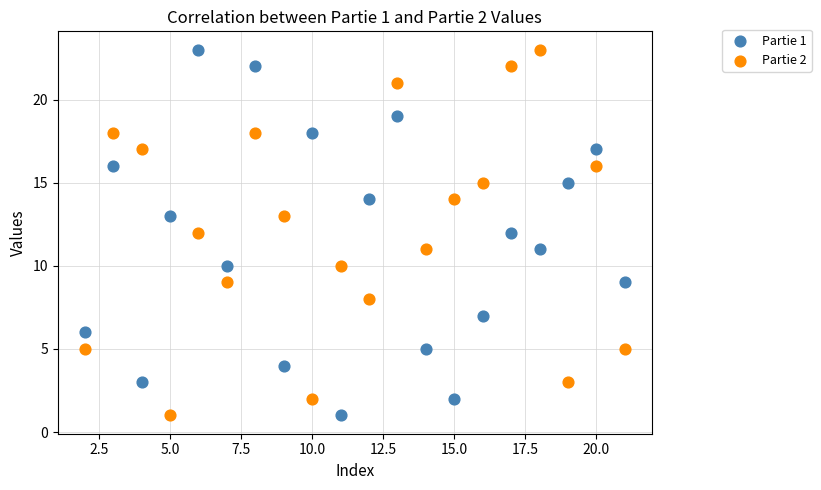

Across all data points, what is the range of Y values (max minus min)?

22